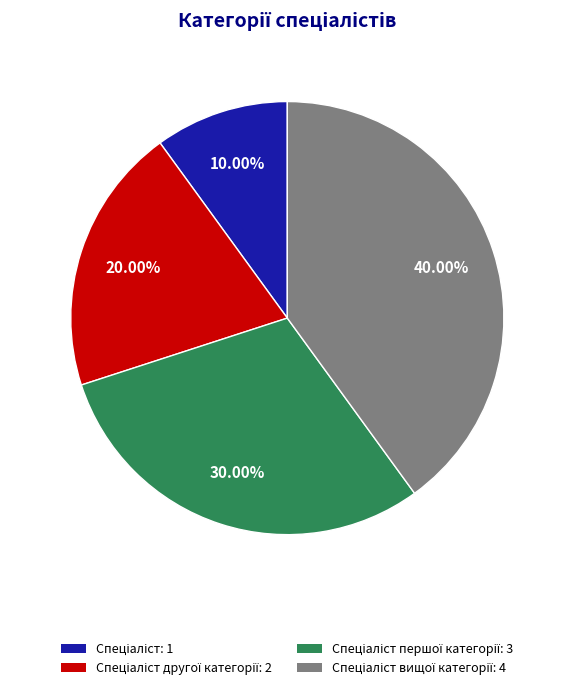

How many slices are in this pie chart?

4